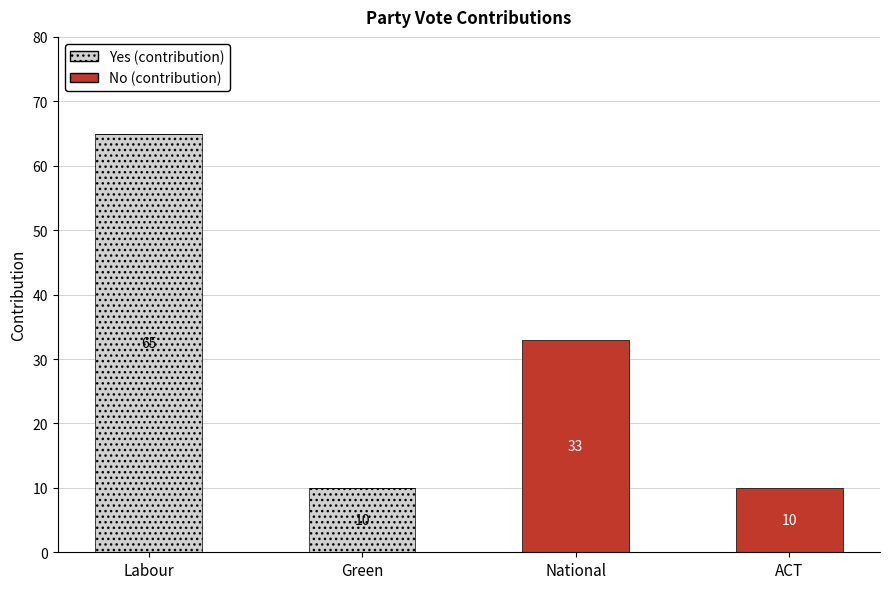

What is the maximum value for Yes (contribution)?

65